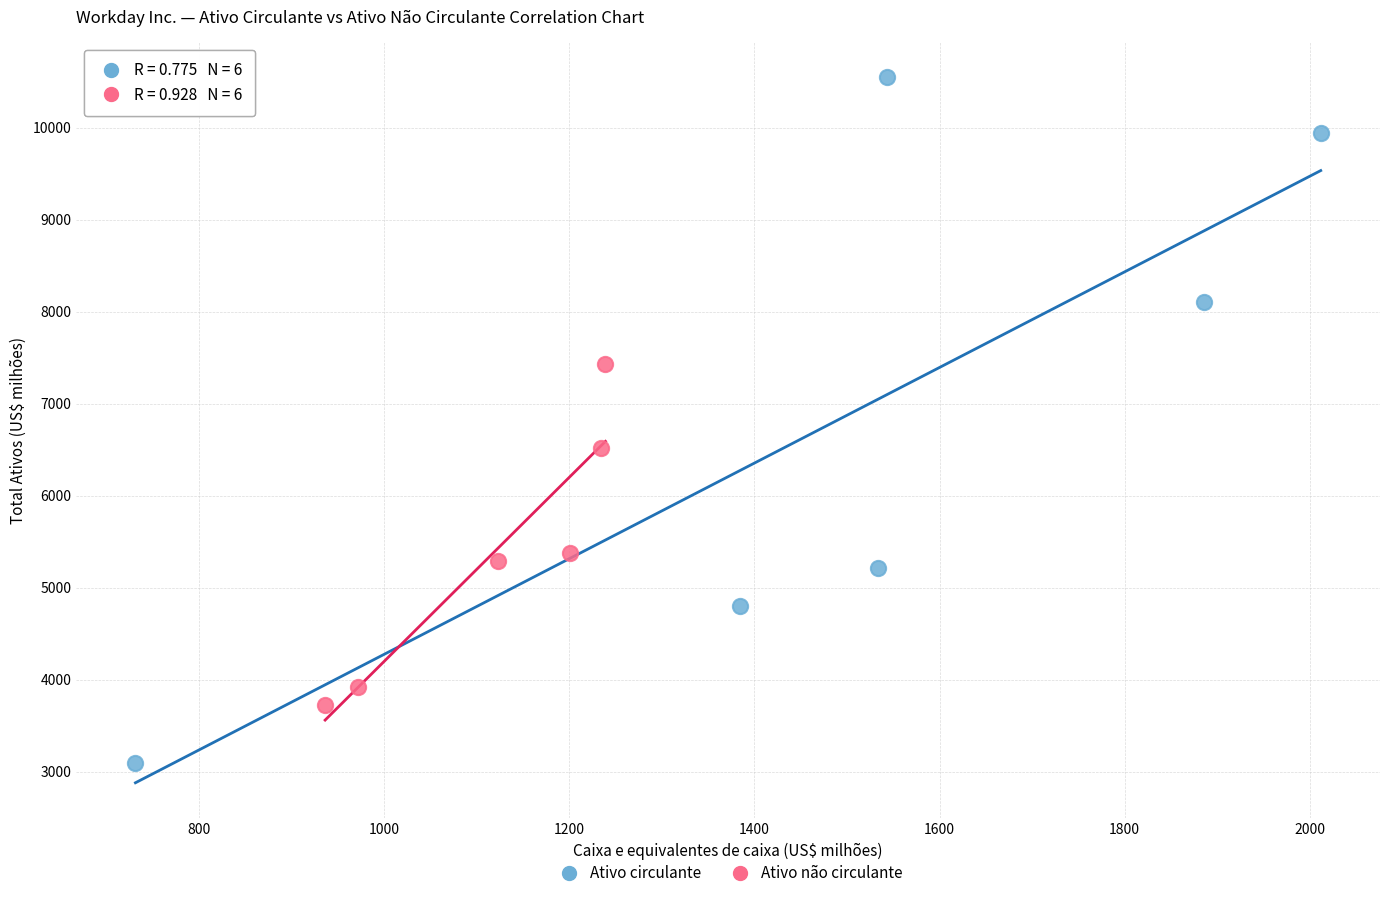

Which series contains the highest Y value?

Ativo circulante